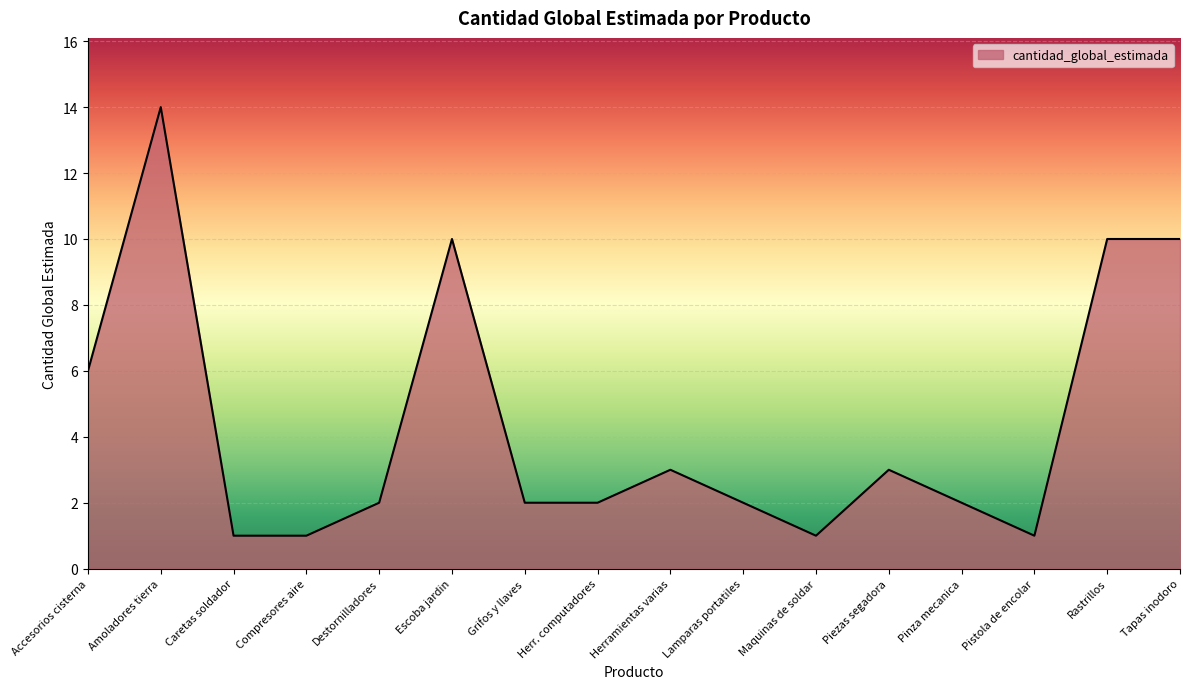

What is the difference between the maximum and minimum values?

13